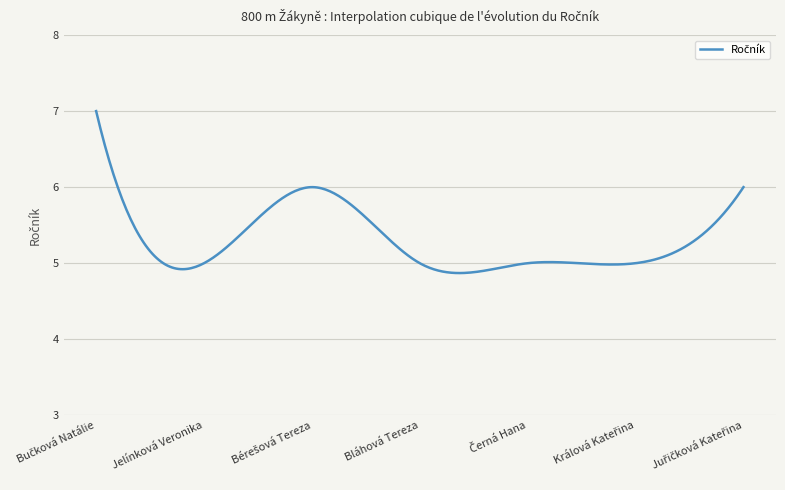

What is the minimum value shown in the chart?

4.9